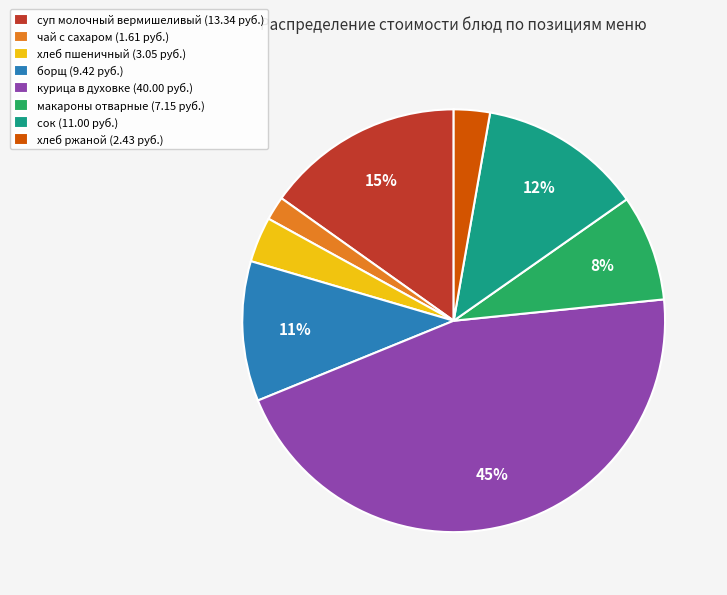

What is the ratio of the value at хлеб ржаной (2.43 руб.) to the value at борщ (9.42 руб.)?

0.3